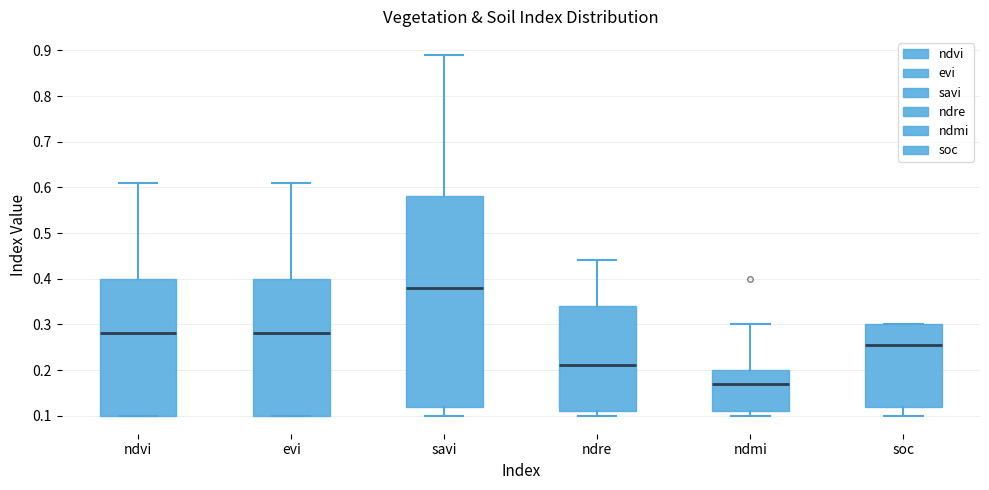

Reading left to right, read every box against the y-axis: the position of its median line, the range the box covers, and the ends of its whiskers. The values are not printed on the chart, so give them approximately, as read against the axis.

ndvi: median 0.28, box 0.10 to 0.40, whiskers 0.10 to 0.61
evi: median 0.28, box 0.10 to 0.40, whiskers 0.10 to 0.61
savi: median 0.38, box 0.12 to 0.58, whiskers 0.10 to 0.89
ndre: median 0.21, box 0.11 to 0.34, whiskers 0.10 to 0.44
ndmi: median 0.17, box 0.11 to 0.20, whiskers 0.10 to 0.30
soc: median 0.25, box 0.12 to 0.30, whiskers 0.10 to 0.30